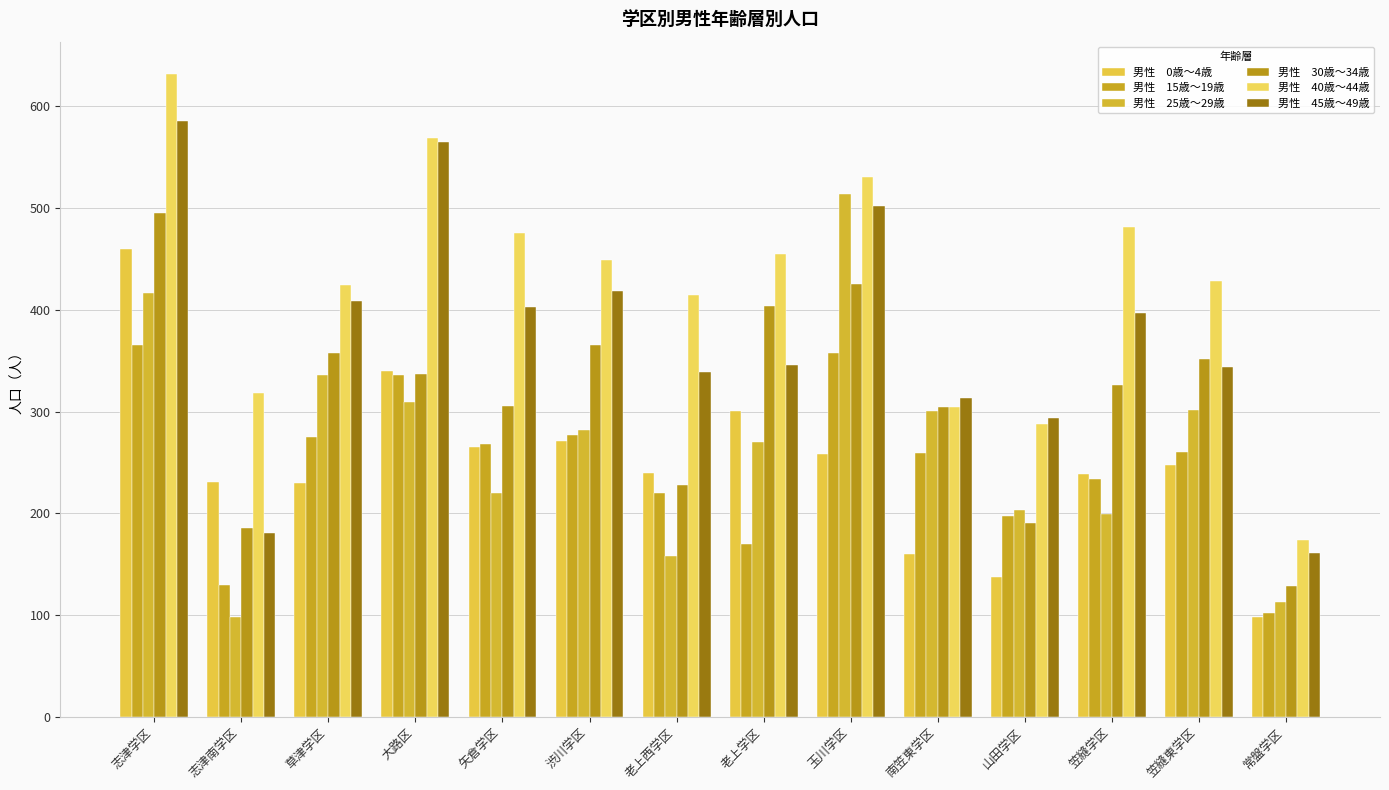

What is the label of the 12th bar from the right?

草津学区